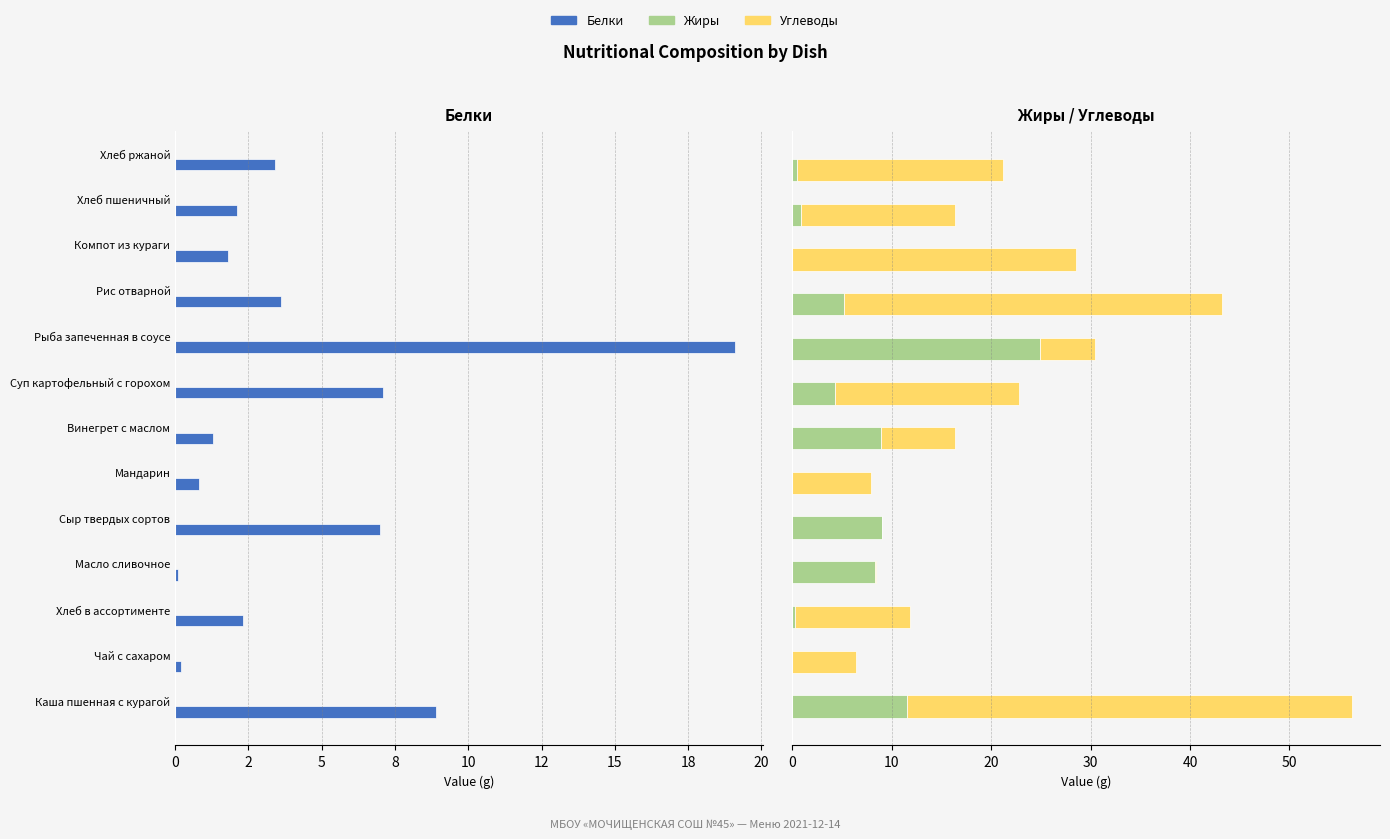

Which series has the largest total across all categories?

Углеводы